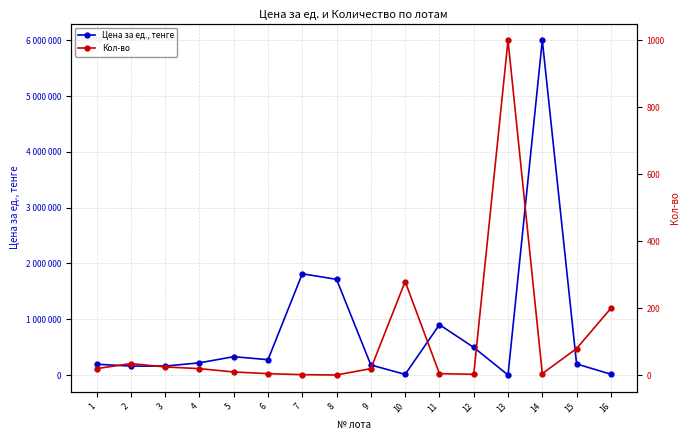

Reading right to left, extract all data points from this chart.

Цена за ед., тенге: 14500	198850	6000000	770	495000	903200	11683	180000	1715000	1815000	275000	329000	218500	160250	160250	194000
Кол-во: 200	80	5	1000	3	5	280	20	1	2	5	10	20	25	35	20